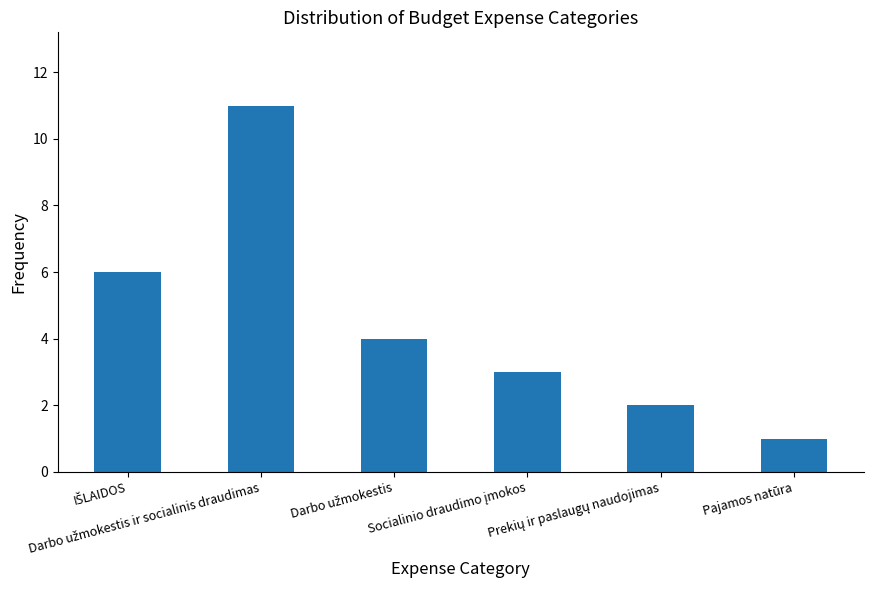

What is the sum of all values?

27